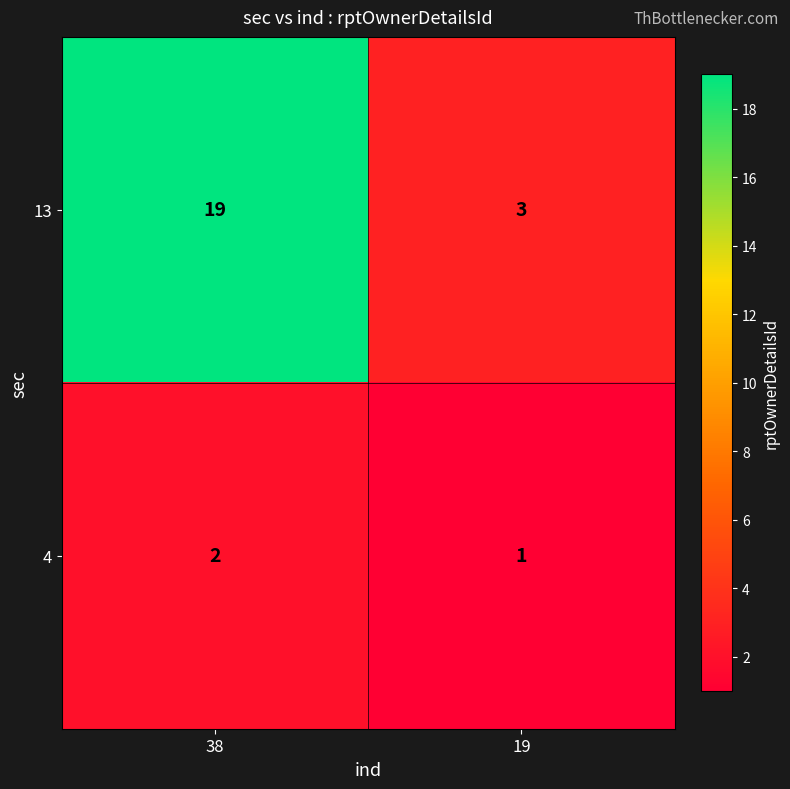

What is the greatest value displayed?

19